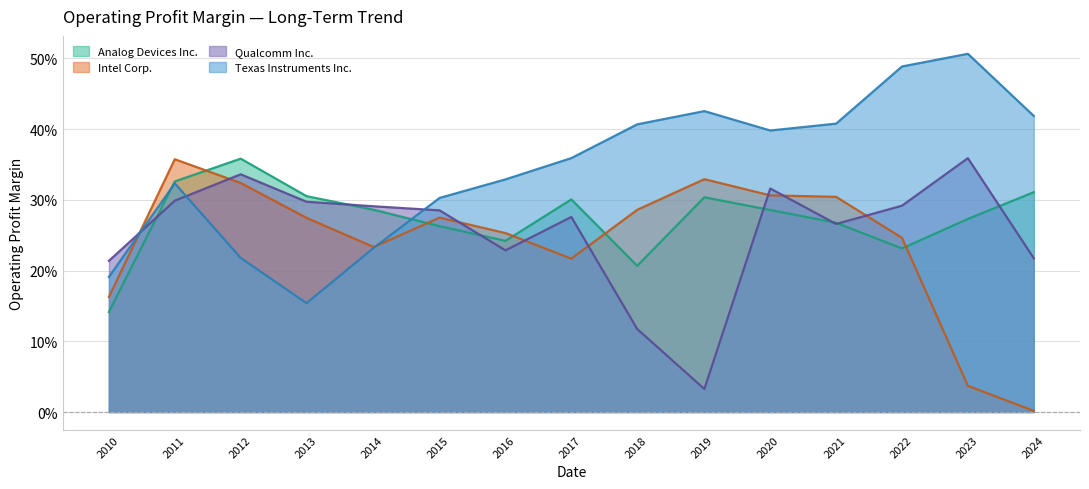

What is the difference between the maximum and second lowest values in the Analog Devices Inc. series?

0.2